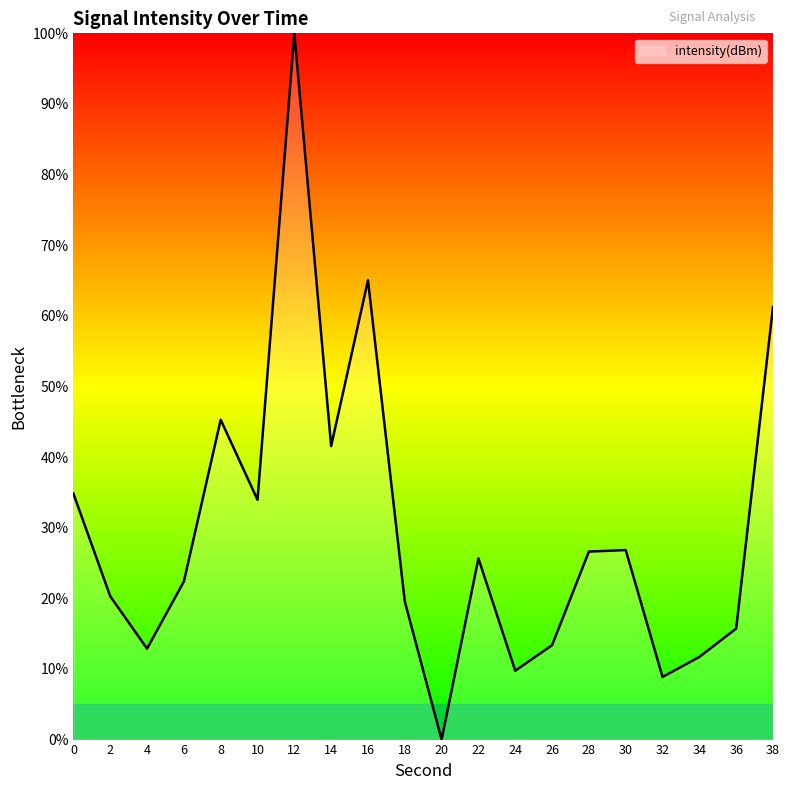

At which label is the value closest to 50?

8